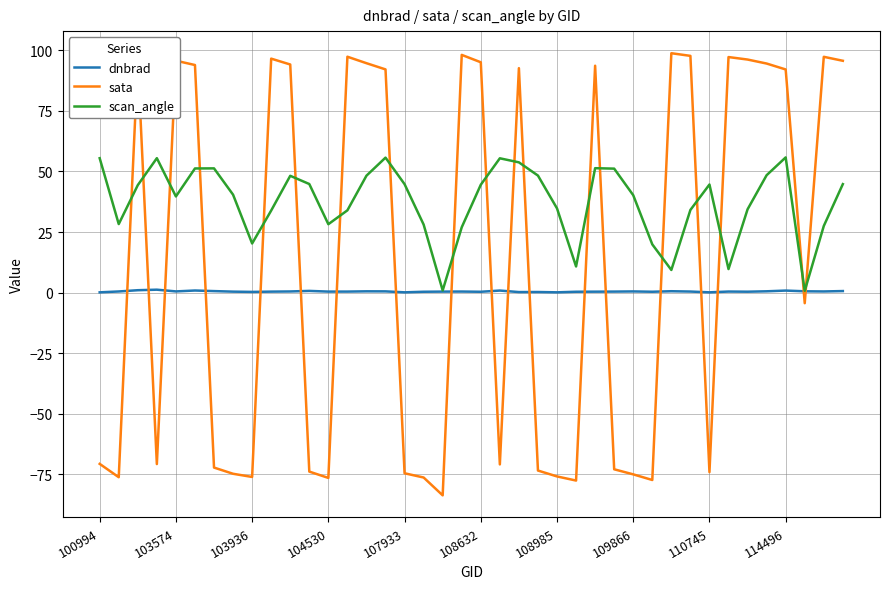

List the series in order of their overall mean, lowest first.

dnbrad, sata, scan_angle